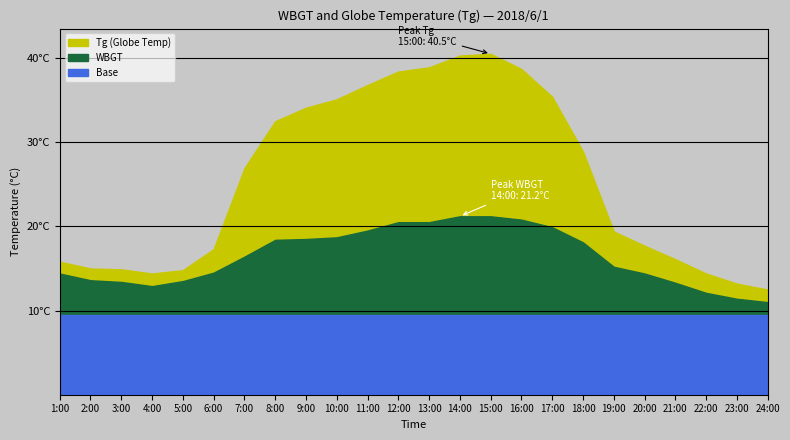

True or false: WBGT has more than 1 points higher than both neighbors.

False